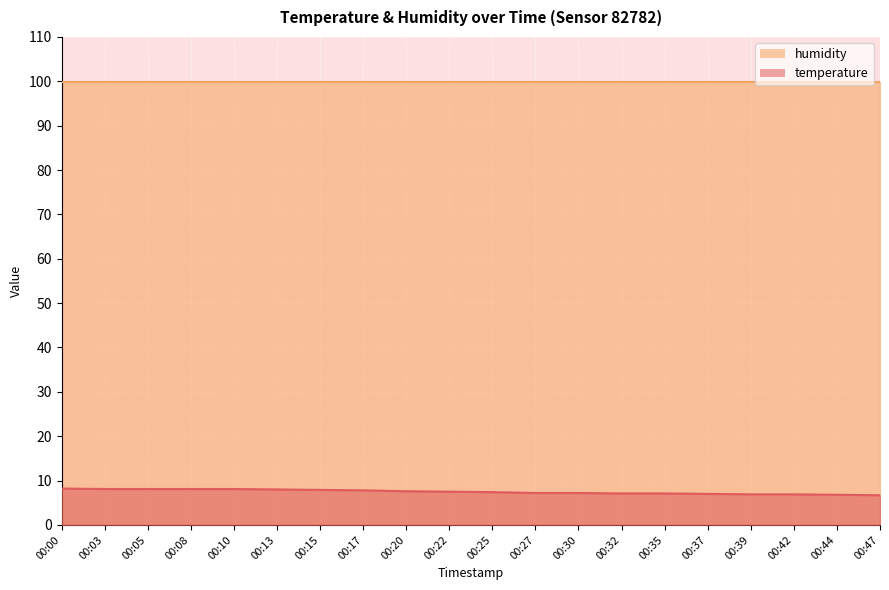

At which label is the value closest to 7?

00:37